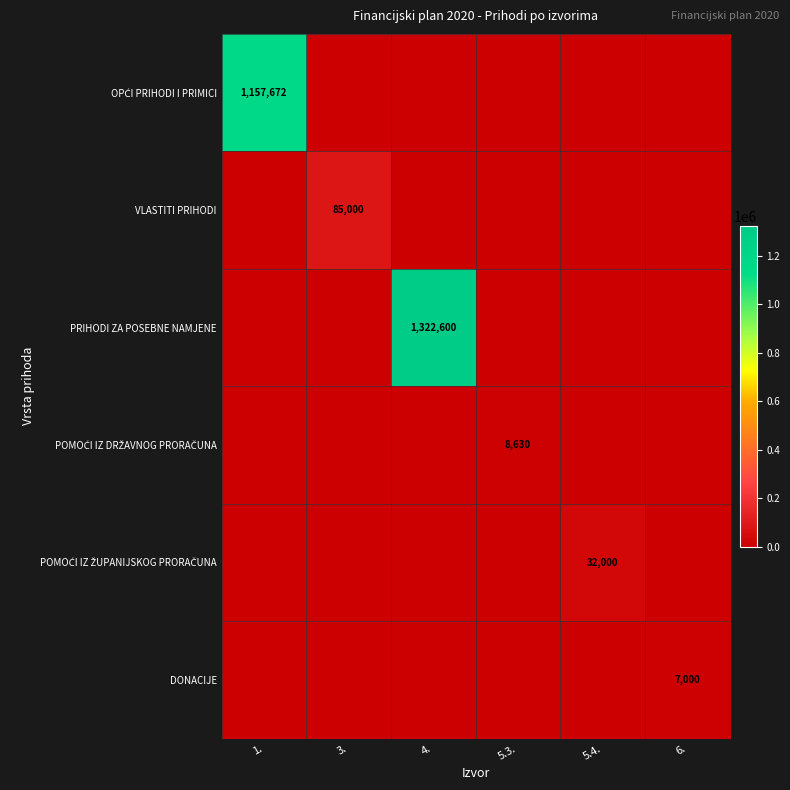

How many categories are shown in the chart?

6